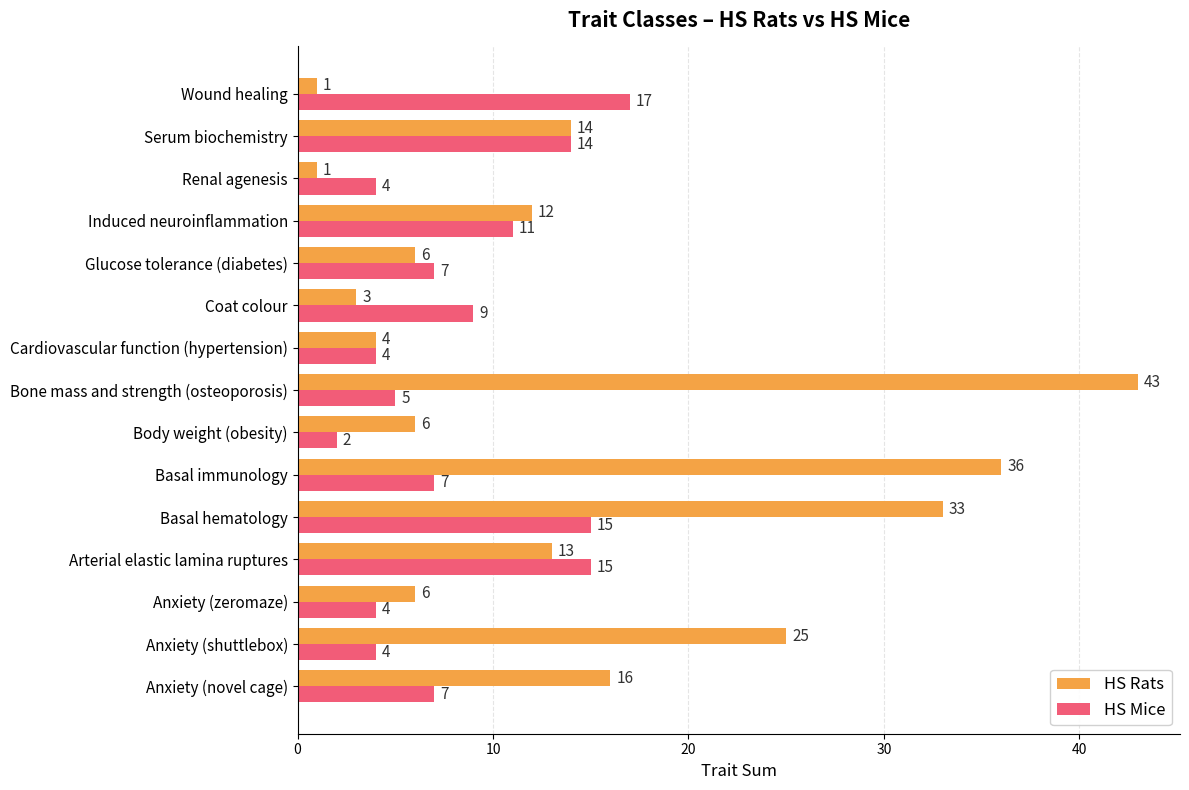

List the series in order of their overall mean, lowest first.

HS Mice, HS Rats